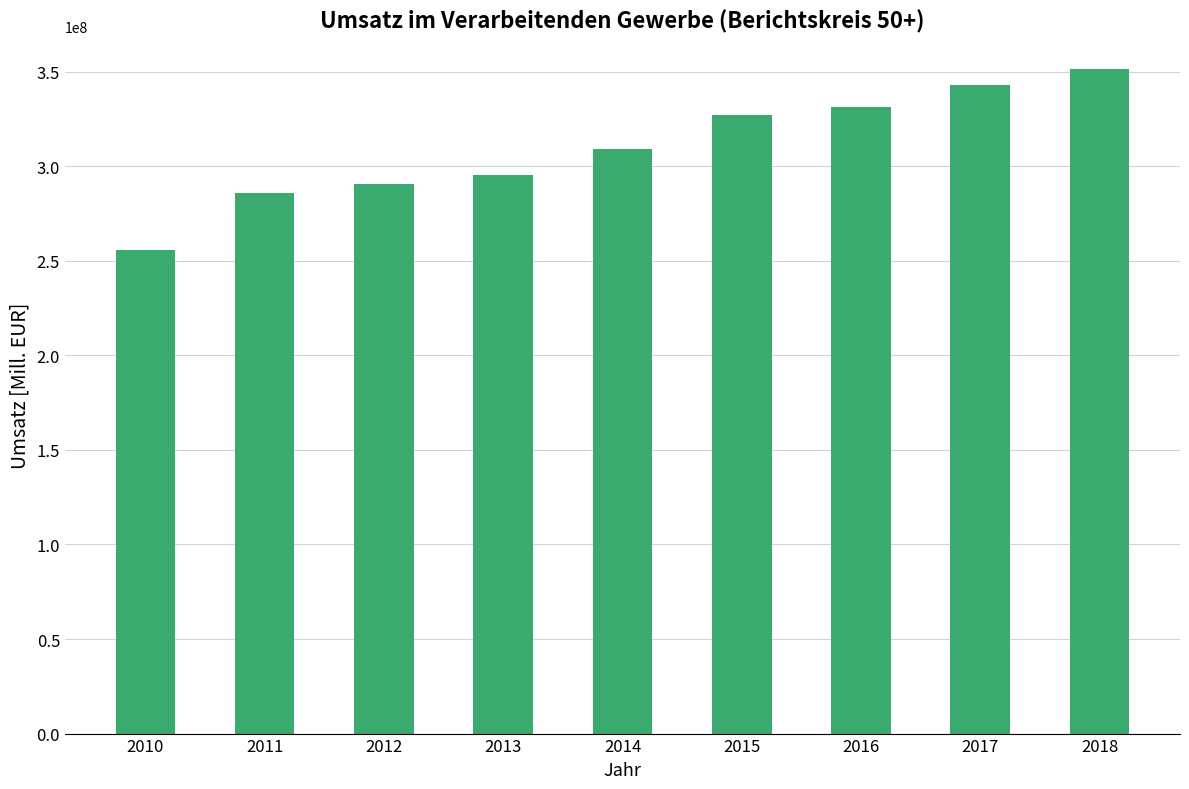

Reading left to right, list all the values displayed in this chart.

255644208	285623285	290648341	295512053	309343552	326952104	331108807	343035586	351376491